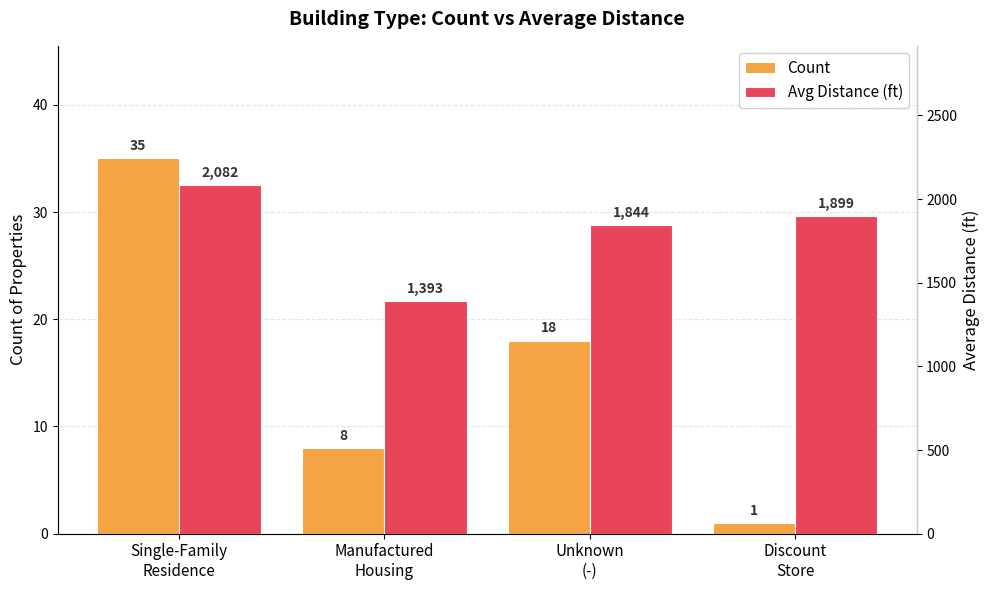

Which series has the largest total across all categories?

Avg Distance (ft)